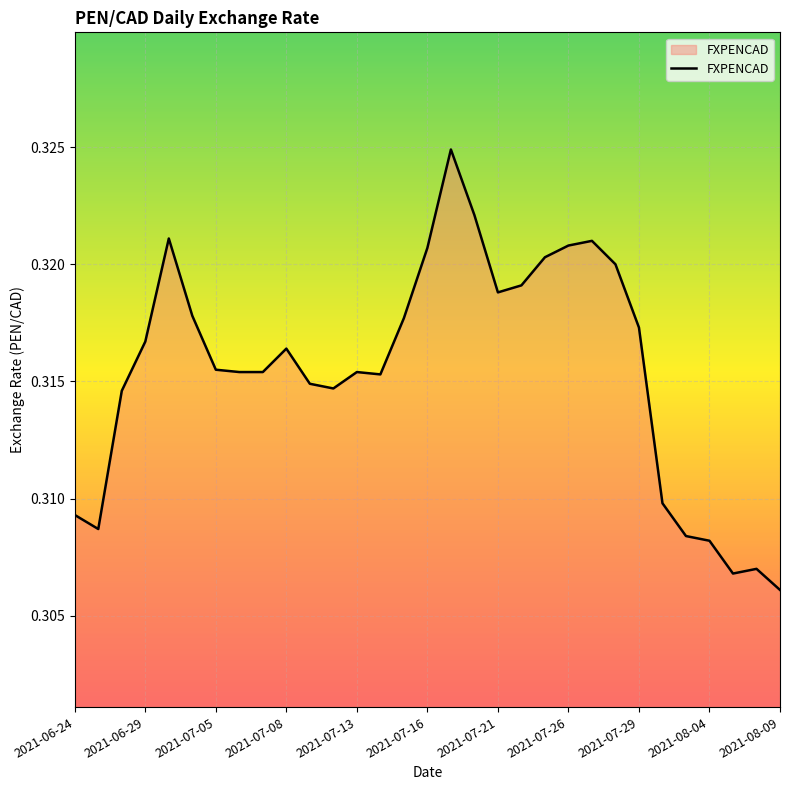

Reading left to right, list all the values displayed in this chart.

0.3	0.3	0.3	0.3	0.3	0.3	0.3	0.3	0.3	0.3	0.3	0.3	0.3	0.3	0.3	0.3	0.3	0.3	0.3	0.3	0.3	0.3	0.3	0.3	0.3	0.3	0.3	0.3	0.3	0.3	0.3